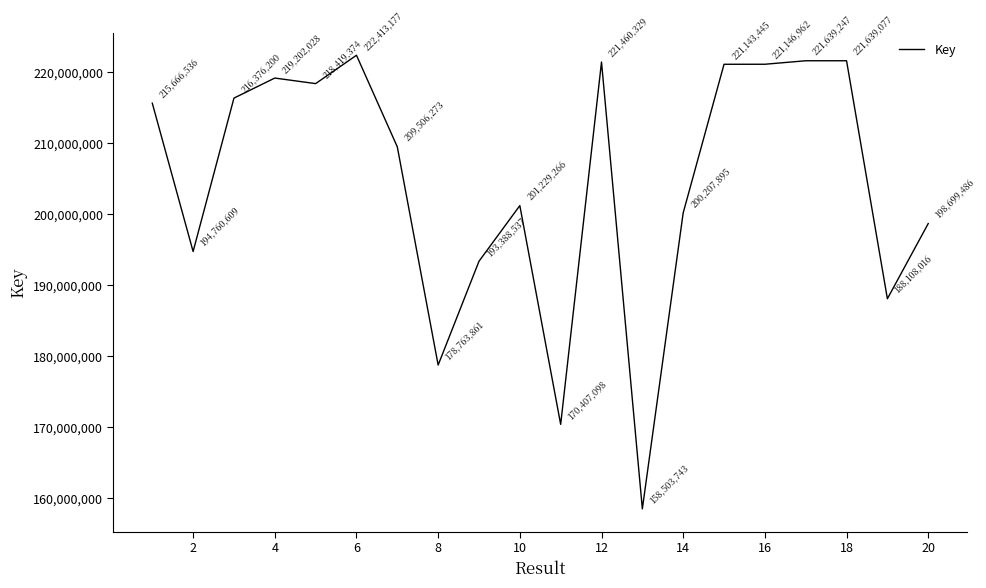

What is the difference between the maximum and minimum values?

63909434